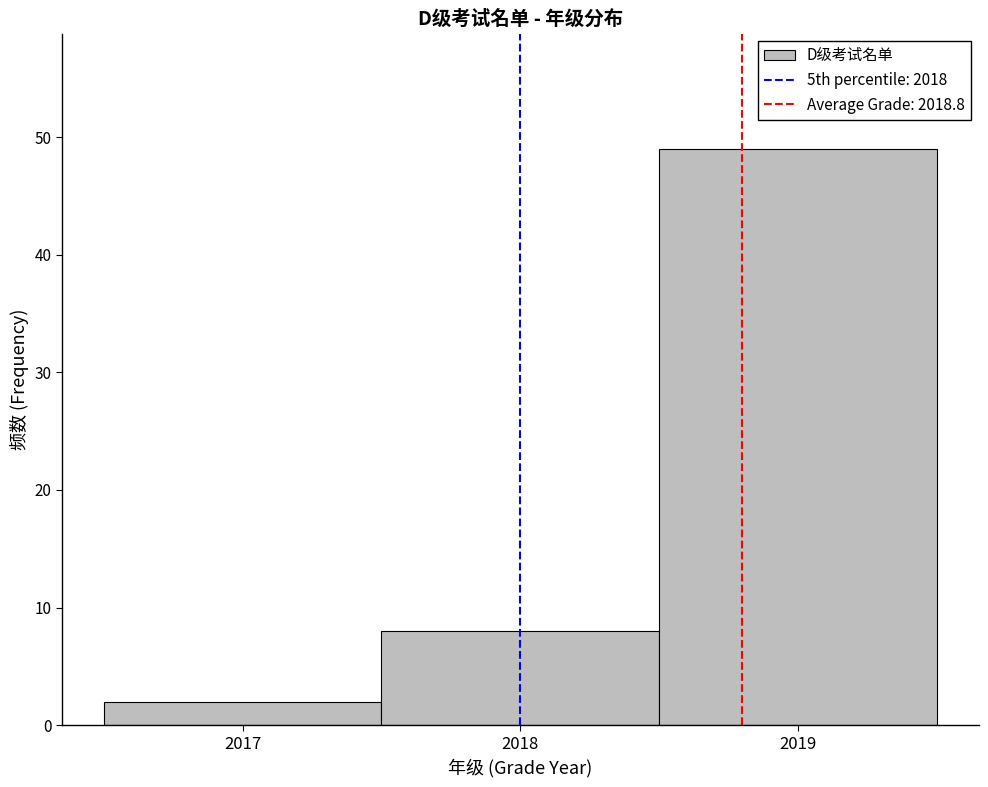

What is the height of the bar covering 2017.5 to 2018.5 on the x-axis? The values are not printed on the chart, so give them approximately, as read against the axis.

8